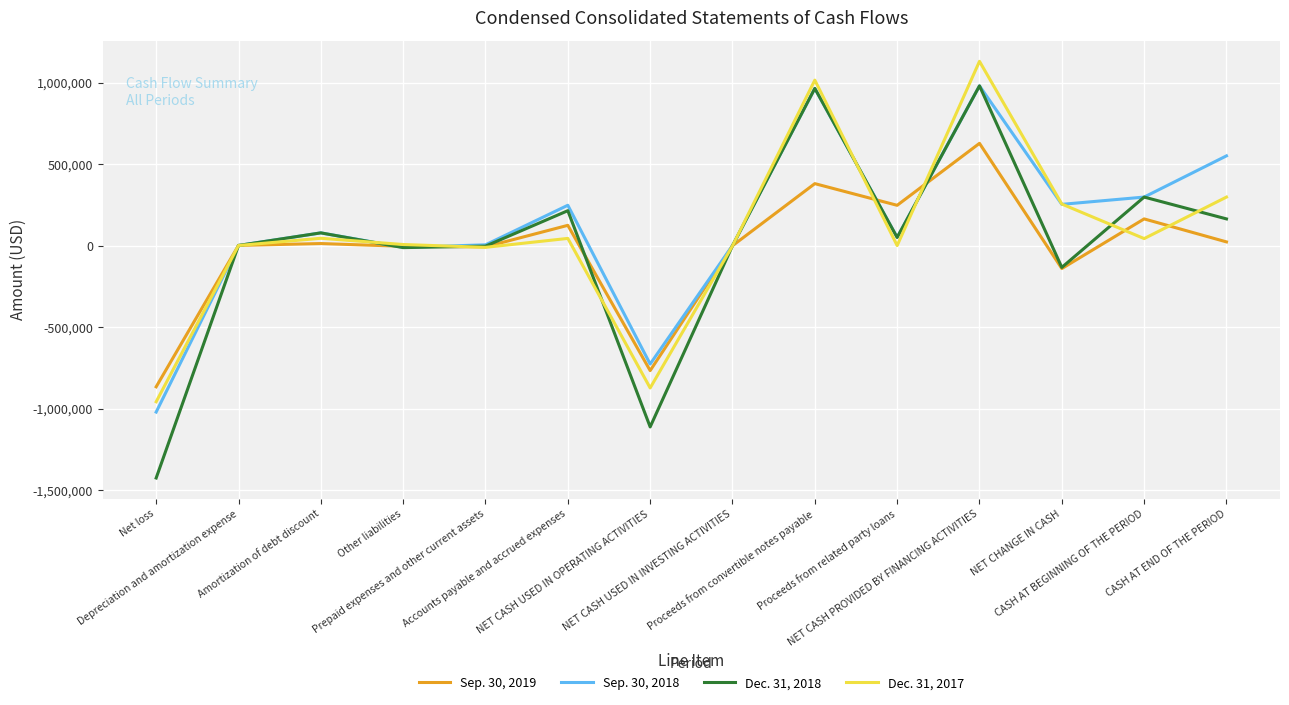

What is the lowest value of the Dec. 31, 2017 series?

-958282